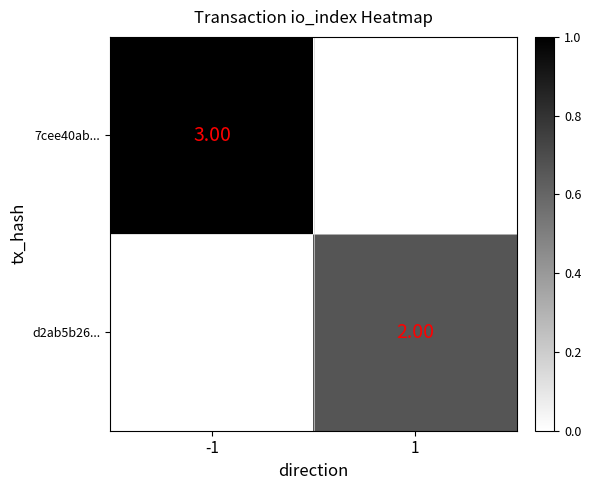

How many categories are shown in the chart?

2